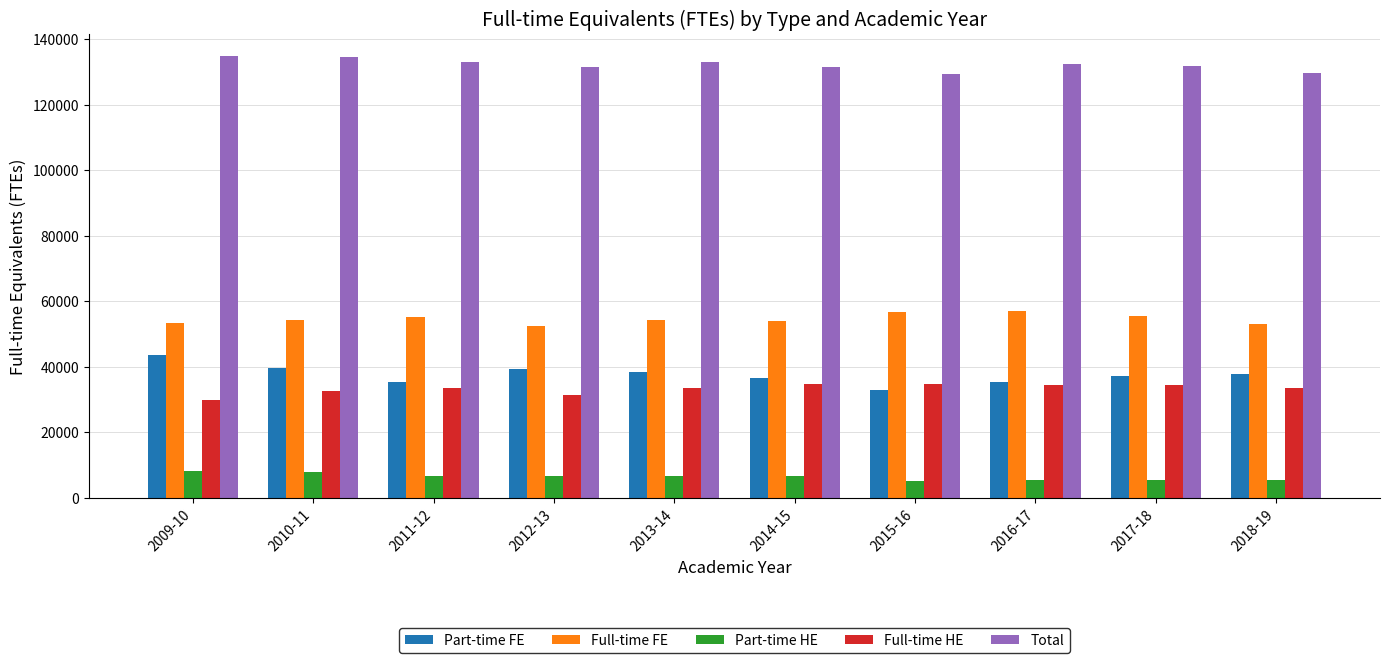

Does the chart contain any negative values?

No